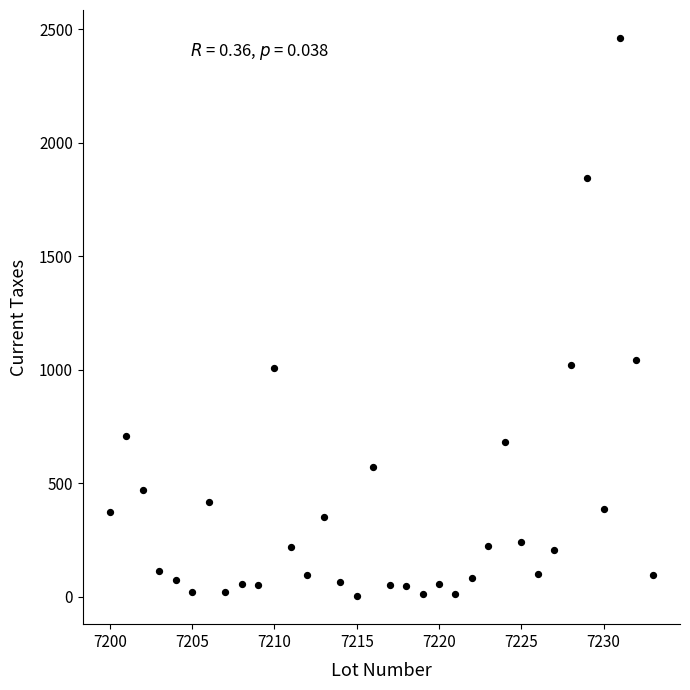

What is the range of X values (max minus min)?

33.0